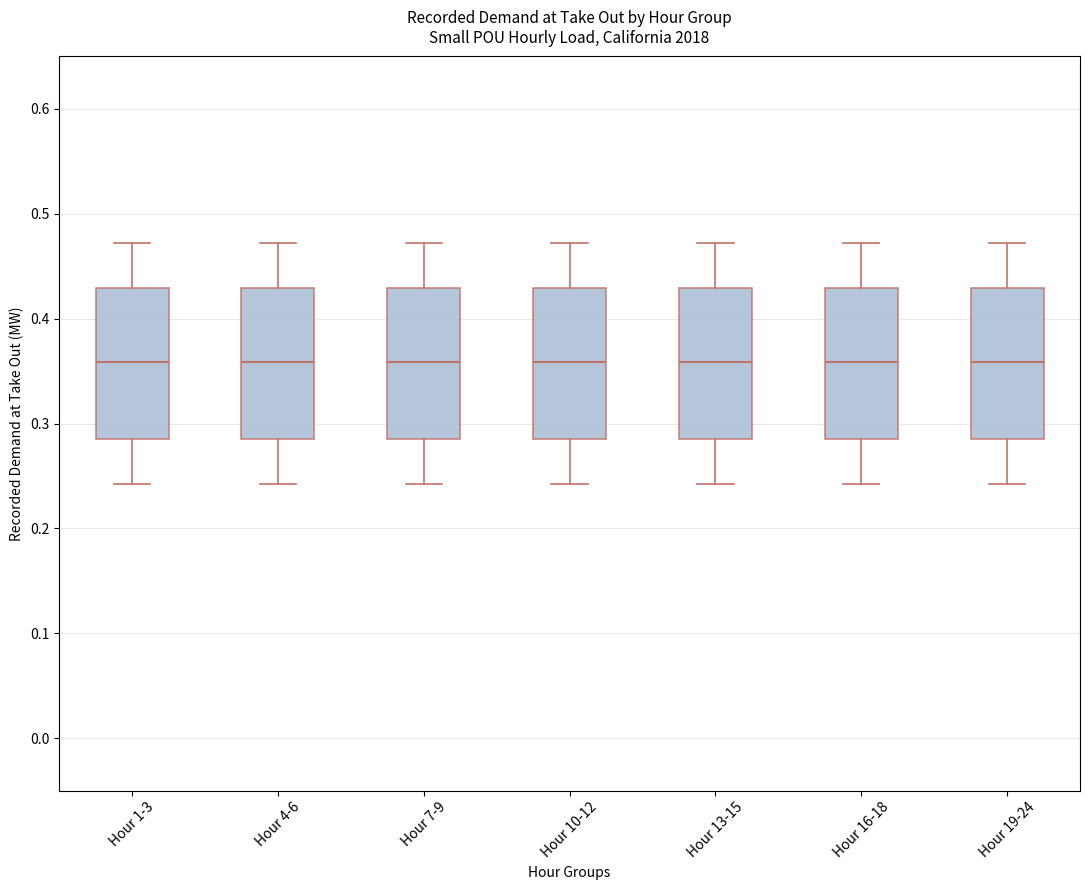

Reading left to right, transcribe this box plot: for each box, give where its median line is, the range the box spans, and where its two whiskers end, as read against the y-axis. The values are not printed on the chart, so give them approximately, as read against the axis.

Hour 1-3: median 0.36, box 0.29 to 0.43, whiskers 0.24 to 0.47
Hour 4-6: median 0.36, box 0.29 to 0.43, whiskers 0.24 to 0.47
Hour 7-9: median 0.36, box 0.29 to 0.43, whiskers 0.24 to 0.47
Hour 10-12: median 0.36, box 0.29 to 0.43, whiskers 0.24 to 0.47
Hour 13-15: median 0.36, box 0.29 to 0.43, whiskers 0.24 to 0.47
Hour 16-18: median 0.36, box 0.29 to 0.43, whiskers 0.24 to 0.47
Hour 19-24: median 0.36, box 0.29 to 0.43, whiskers 0.24 to 0.47